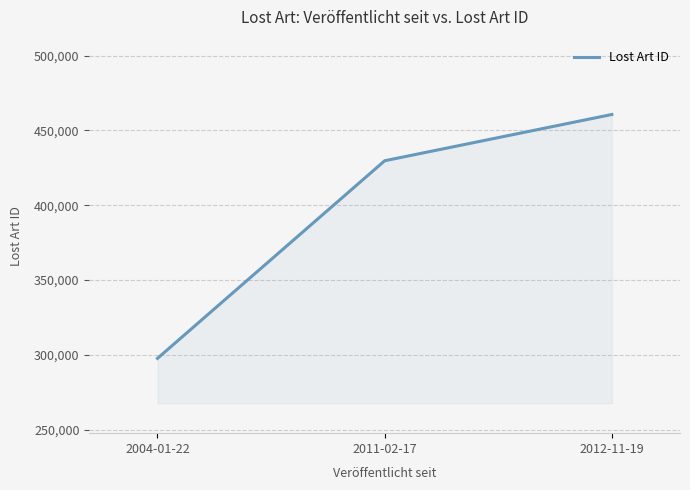

What value does the data have at 2012-11-19?

460652